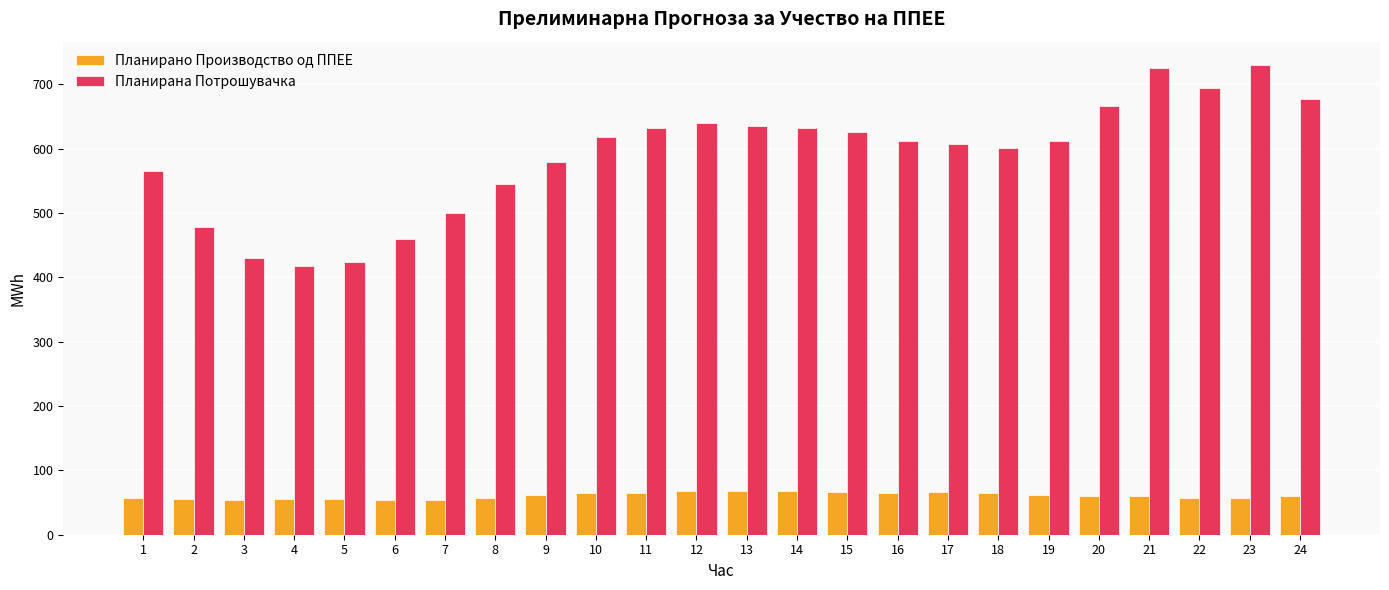

What is the difference between the maximum and minimum values in the Планирана Потрошувачка series?

312.0